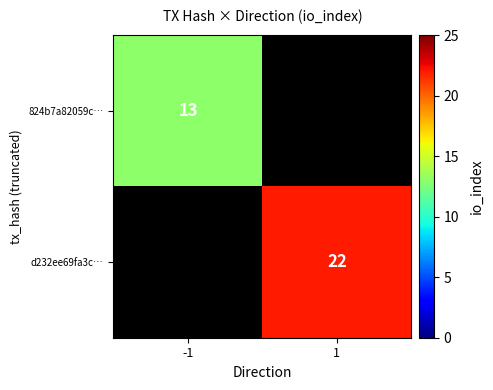

Rank the series by their average value, from lowest to highest.

824b7a82059c…, d232ee69fa3c…